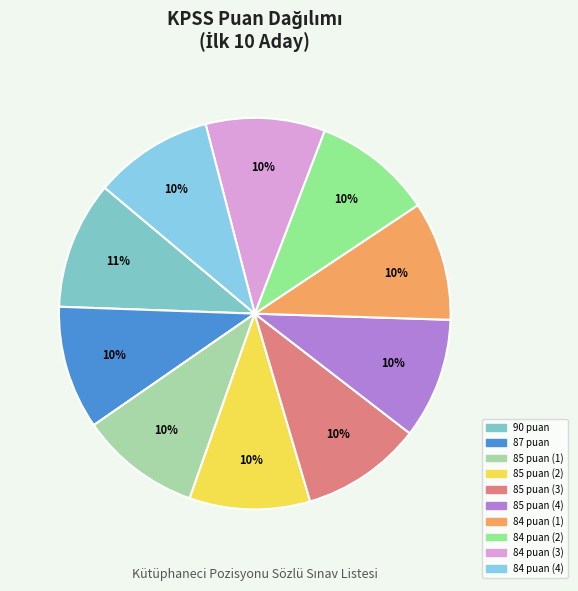

How many slices are in this pie chart?

10